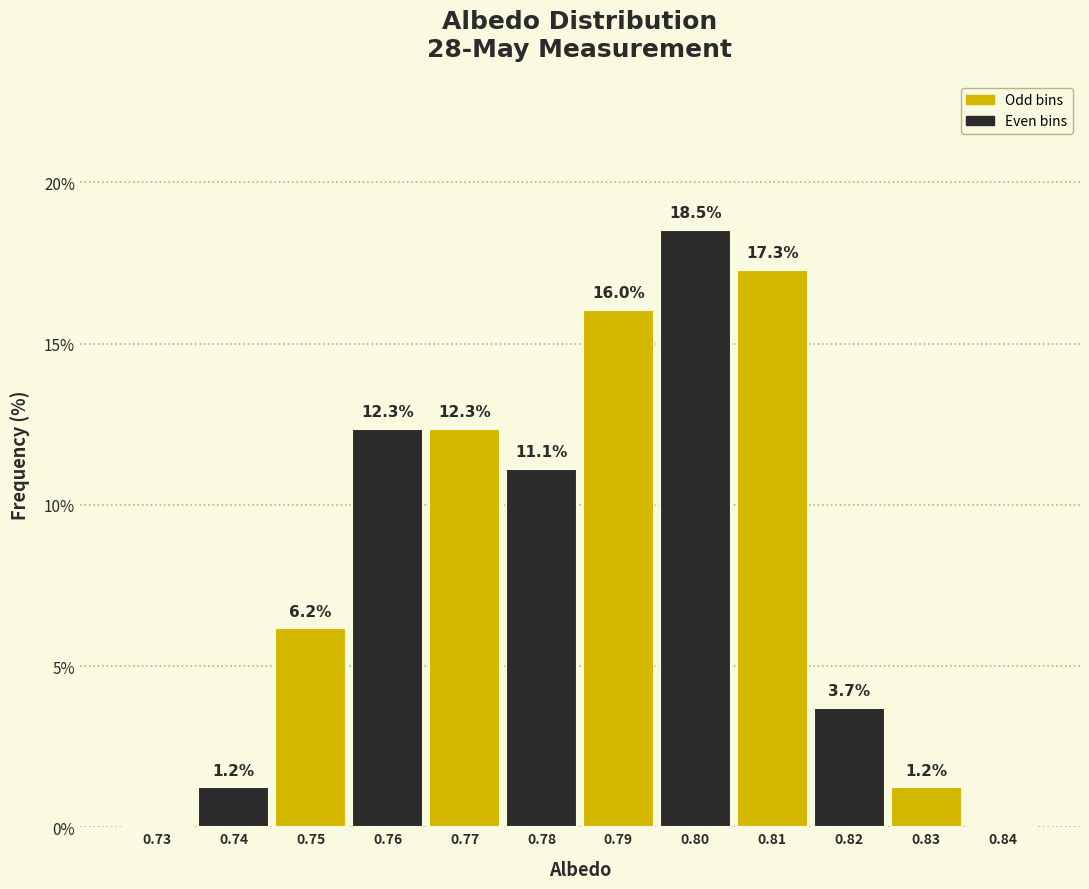

Reading left to right, transcribe all the data shown in this chart.

0.73=0.0	0.74=1.2	0.75=6.2	0.76=12.3	0.77=12.3	0.78=11.1	0.79=16.0	0.80=18.5	0.81=17.3	0.82=3.7	0.83=1.2	0.84=0.0